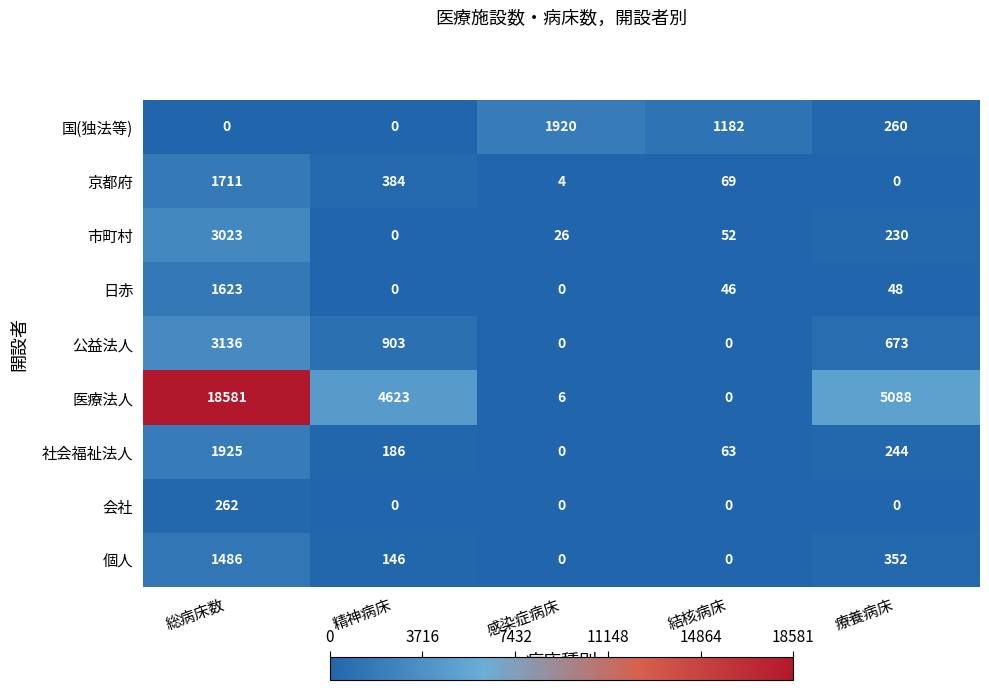

The 京都府 series shows 384 at 精神病床. True or false?

True